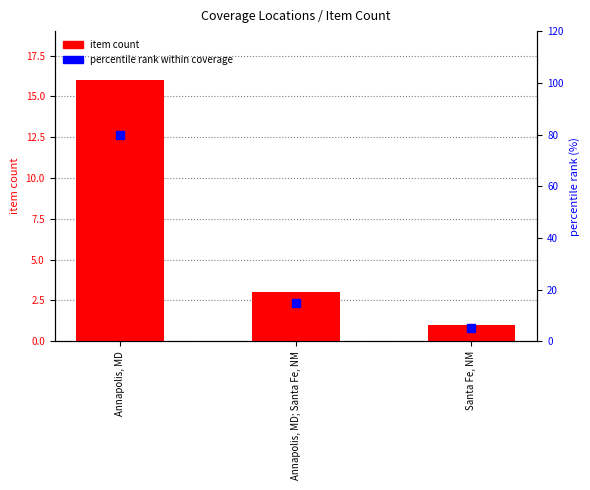

Which series has the largest Y range (max minus min)?

percentile rank